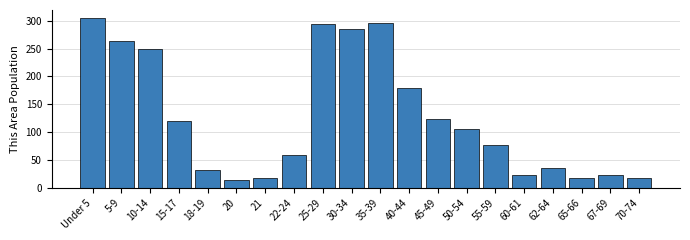

At which label is the value closest to 159?

40-44